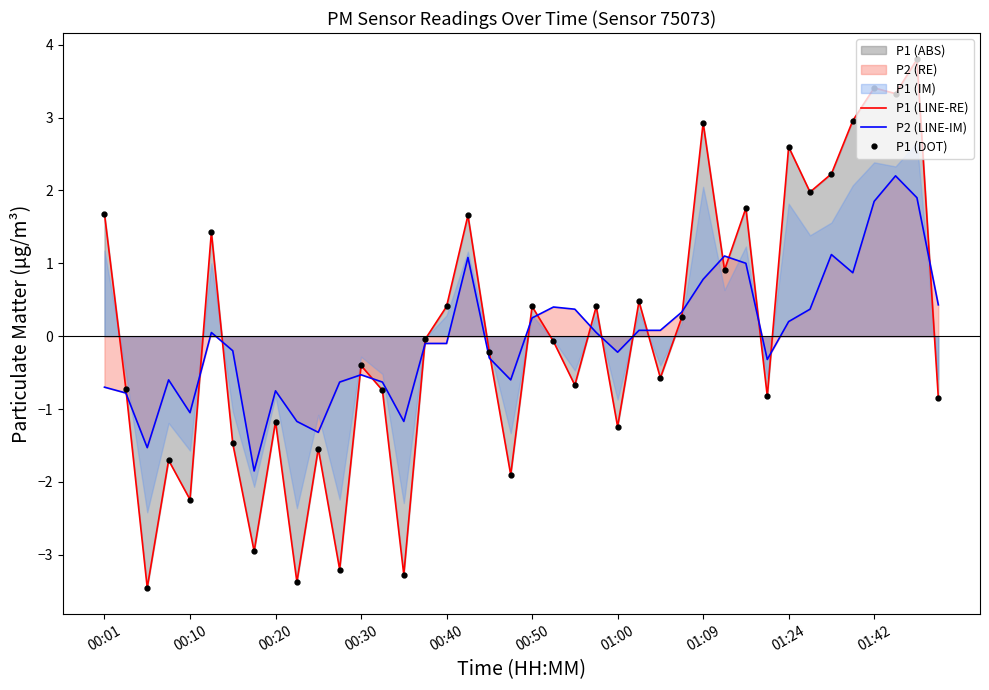

Where is P1 (DOT) nearest to the value 0?

15